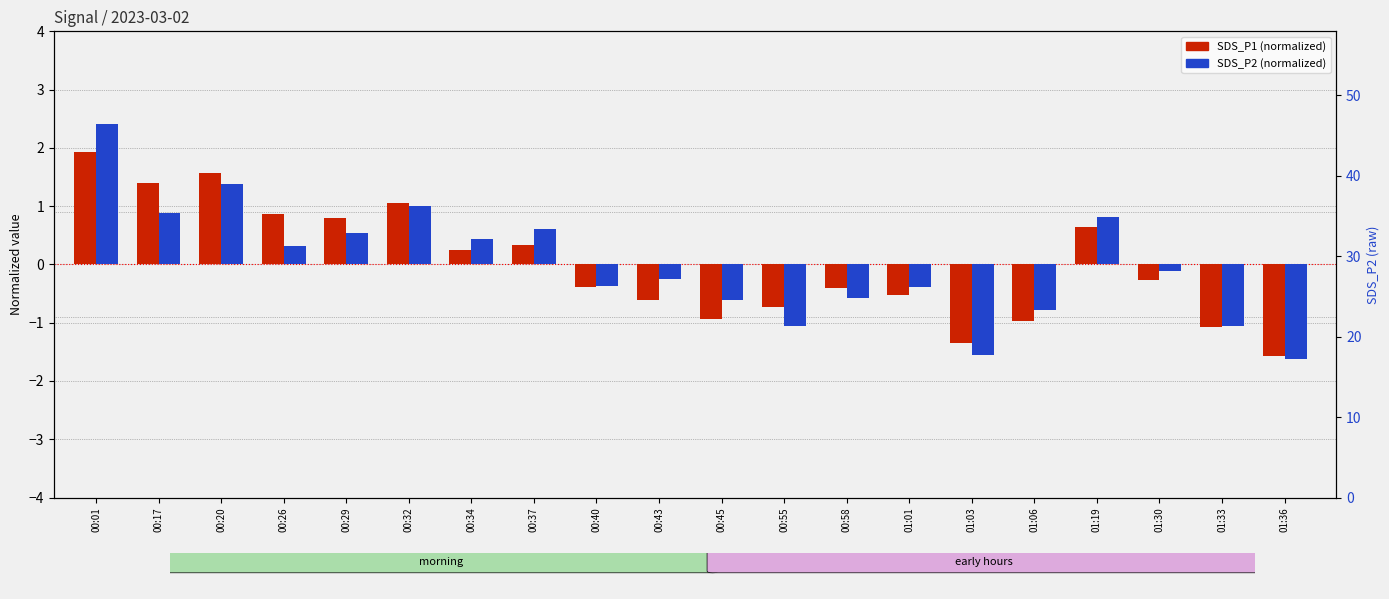

What is the difference between the SDS_P2 (normalized) values at 00:45 and 00:01?

3.0